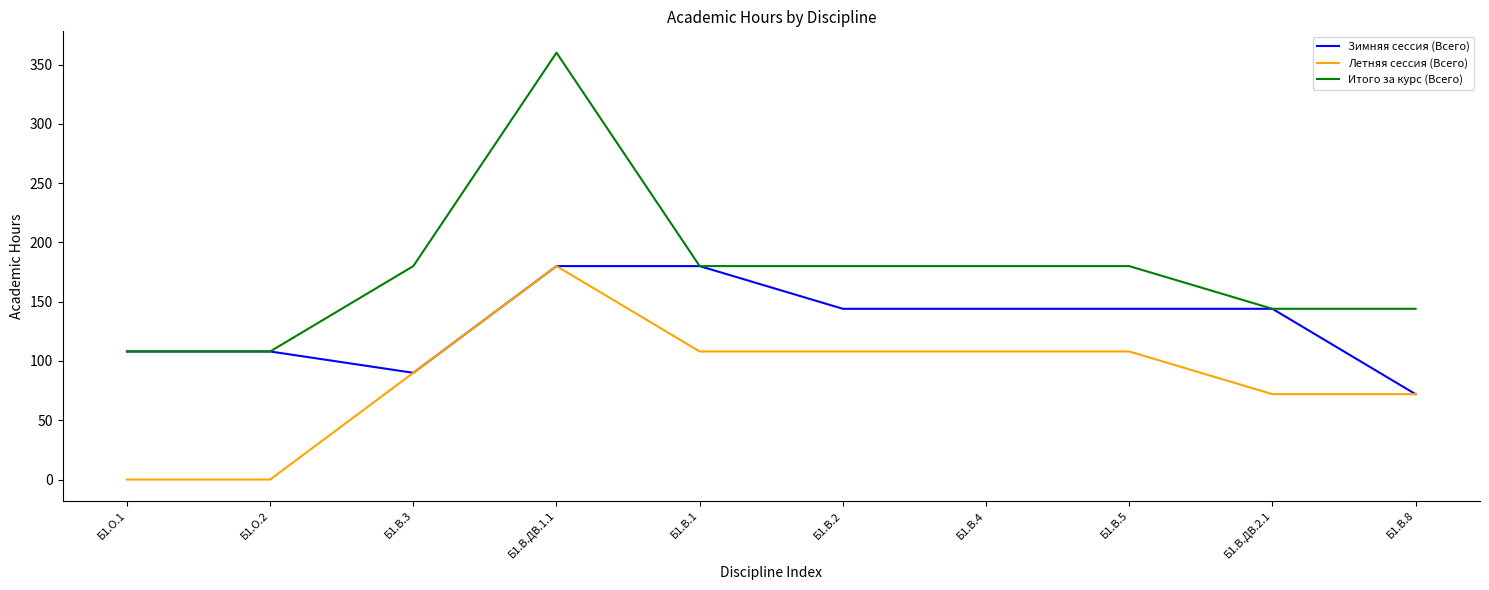

Reading left to right, extract all data points from this chart.

Зимняя сессия (Всего): Б1.О.1=108	Б1.О.2=108	Б1.В.3=90	Б1.В.ДВ.1.1=180	Б1.В.1=180	Б1.В.2=144	Б1.В.4=144	Б1.В.5=144	Б1.В.ДВ.2.1=144	Б1.В.8=72
Летняя сессия (Всего): Б1.О.1=0	Б1.О.2=0	Б1.В.3=90	Б1.В.ДВ.1.1=180	Б1.В.1=108	Б1.В.2=108	Б1.В.4=108	Б1.В.5=108	Б1.В.ДВ.2.1=72	Б1.В.8=72
Итого за курс (Всего): Б1.О.1=108	Б1.О.2=108	Б1.В.3=180	Б1.В.ДВ.1.1=360	Б1.В.1=180	Б1.В.2=180	Б1.В.4=180	Б1.В.5=180	Б1.В.ДВ.2.1=144	Б1.В.8=144